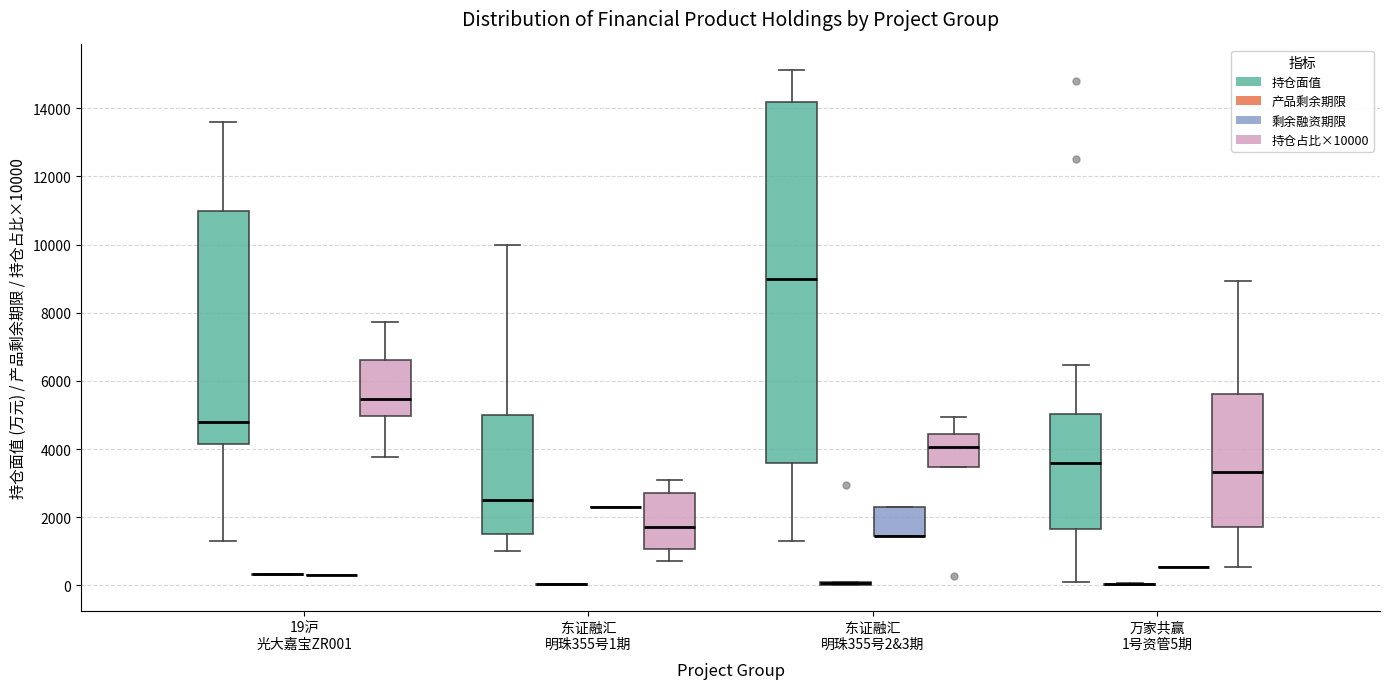

Reading left to right, transcribe this box plot: for each box, give where its median line is, the range the box spans, and where its two whiskers end, as read against the y-axis. The values are not printed on the chart, so give them approximately, as read against the axis.

19沪 光大嘉宝ZR001 (持仓面值): median 4800, box 4200 to 11000, whiskers 1400 to 13600
19沪 光大嘉宝ZR001 (产品剩余期限): box collapsed to a line at 400, whiskers 400 to 400
19沪 光大嘉宝ZR001 (剩余融资期限): box collapsed to a line at 400, whiskers 400 to 400
19沪 光大嘉宝ZR001 (持仓占比×10000): median 5400, box 5000 to 6600, whiskers 3800 to 7800
东证融汇 明珠355号1期 (持仓面值): median 2600, box 1600 to 5000, whiskers 1000 to 10000
东证融汇 明珠355号1期 (产品剩余期限): box collapsed to a line at 0, whiskers 0 to 0
东证融汇 明珠355号1期 (剩余融资期限): box collapsed to a line at 2200, whiskers 2200 to 2200
东证融汇 明珠355号1期 (持仓占比×10000): median 1800, box 1000 to 2800, whiskers 800 to 3200
东证融汇 明珠355号2&3期 (持仓面值): median 9000, box 3600 to 14200, whiskers 1400 to 15200
东证融汇 明珠355号2&3期 (产品剩余期限): box collapsed to a line at 0, whiskers 0 to 0
东证融汇 明珠355号2&3期 (剩余融资期限): median 1400 (drawn on the box's lower edge), box 1400 to 2200, whiskers 1400 to 2200
东证融汇 明珠355号2&3期 (持仓占比×10000): median 4000, box 3400 to 4400, whiskers 3400 to 5000
万家共赢 1号资管5期 (持仓面值): median 3600, box 1600 to 5000, whiskers 200 to 6400
万家共赢 1号资管5期 (产品剩余期限): box collapsed to a line at 0, whiskers 0 to 0
万家共赢 1号资管5期 (剩余融资期限): box collapsed to a line at 600, whiskers 600 to 600
万家共赢 1号资管5期 (持仓占比×10000): median 3400, box 1800 to 5600, whiskers 600 to 9000